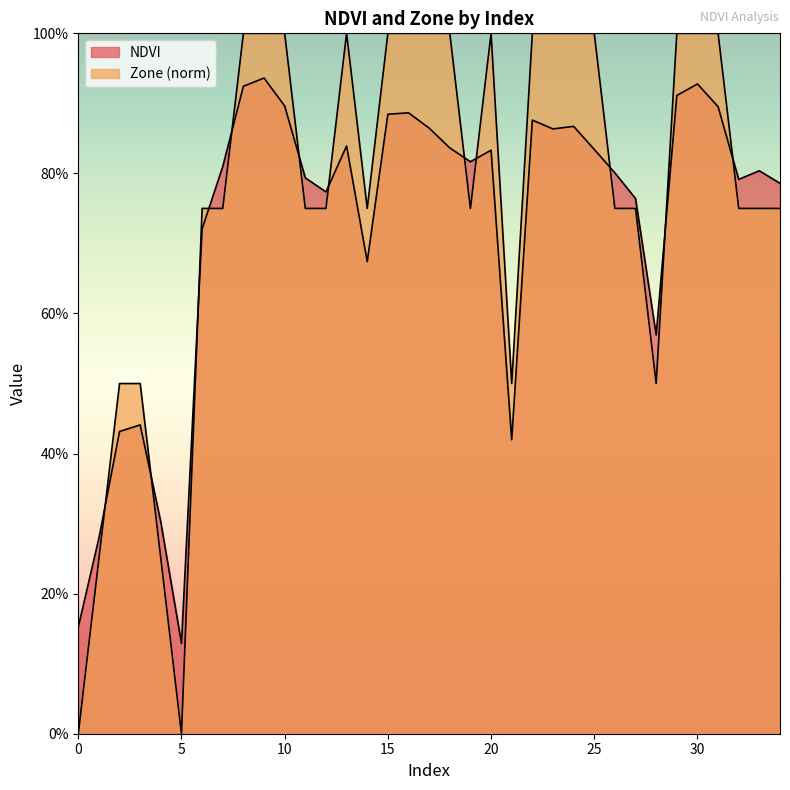

Where do Zone and NDVI first cross each other?

1 and 2